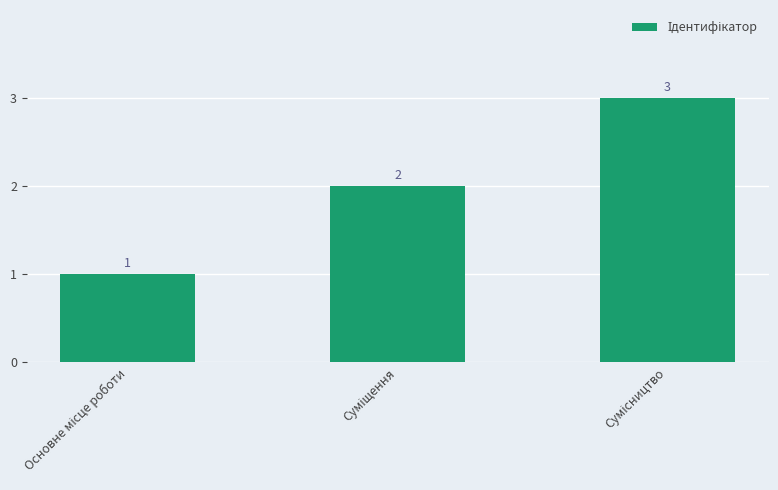

Count the values in the range 1 to 3.

3